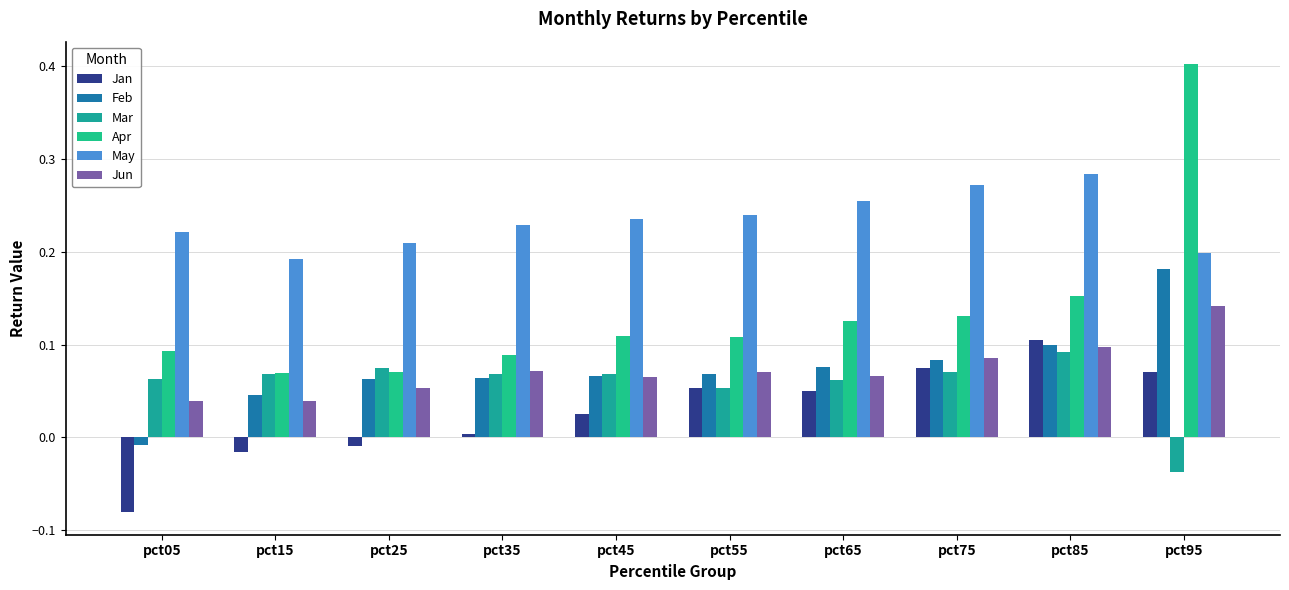

Are the bars grouped side by side (vs. stacked)?

Yes